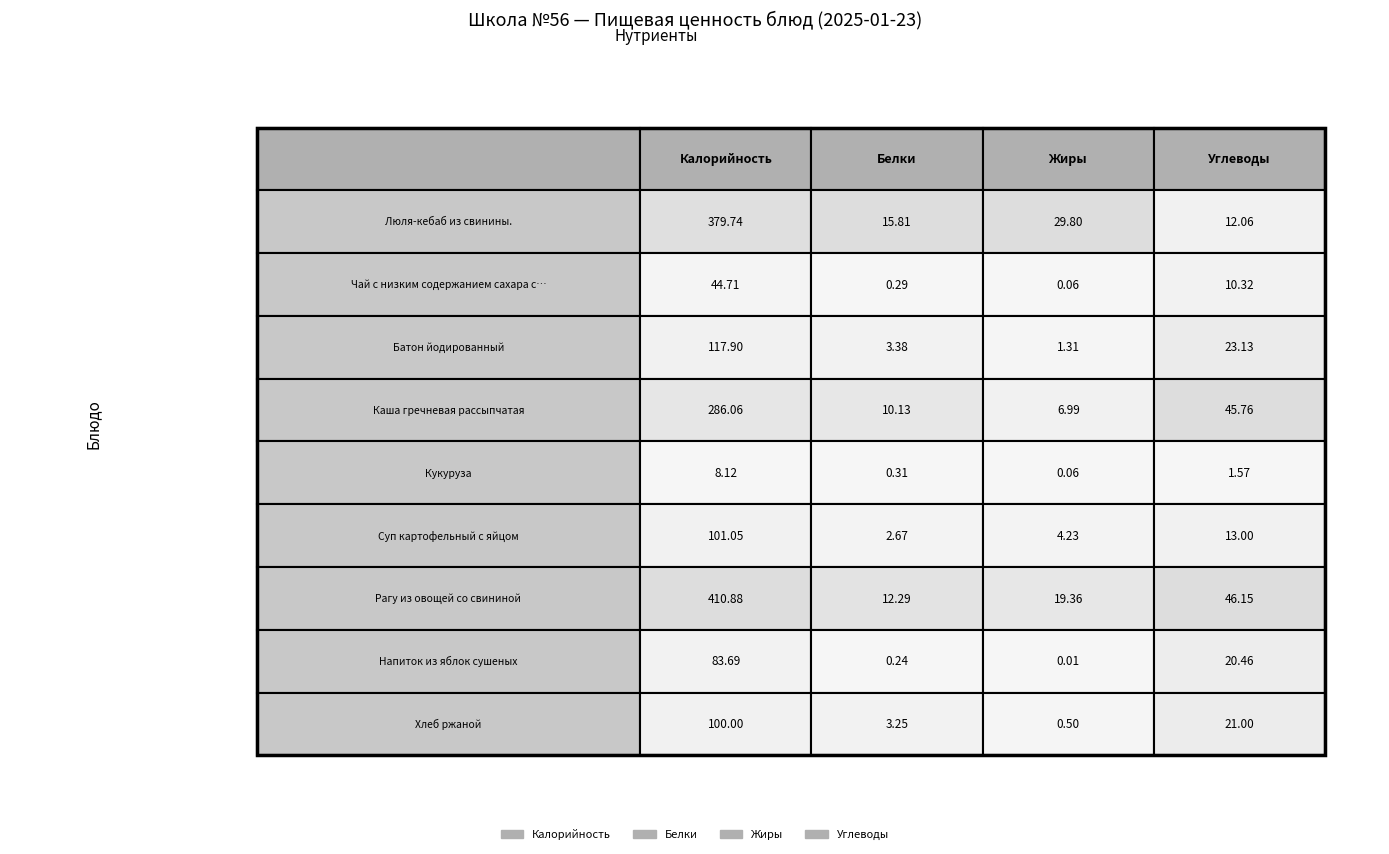

What is the difference between the maximum and minimum values in the Батон йодированный series?

116.6